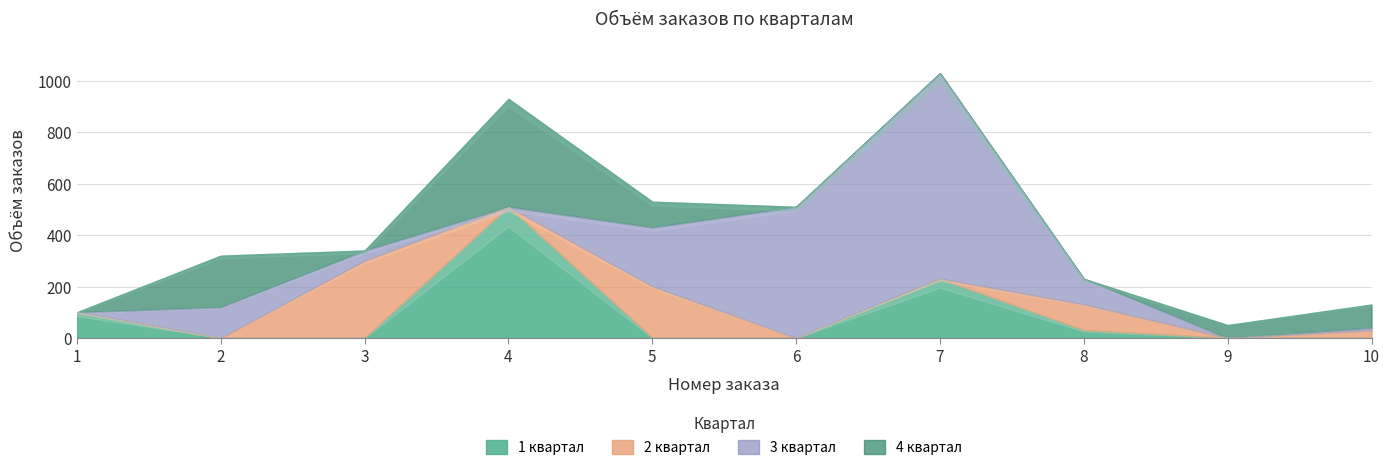

Which label corresponds to the smallest value in the chart?

2